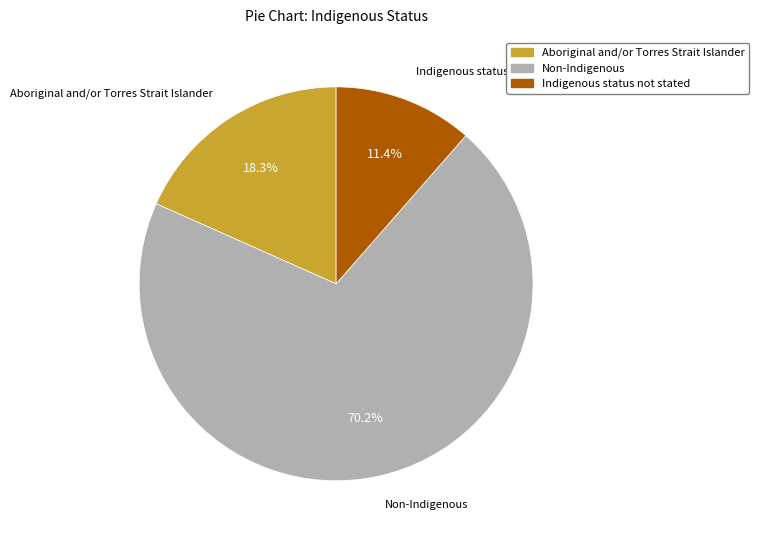

To the nearest percent, what is the difference between the largest and smallest slice percentages?

59%